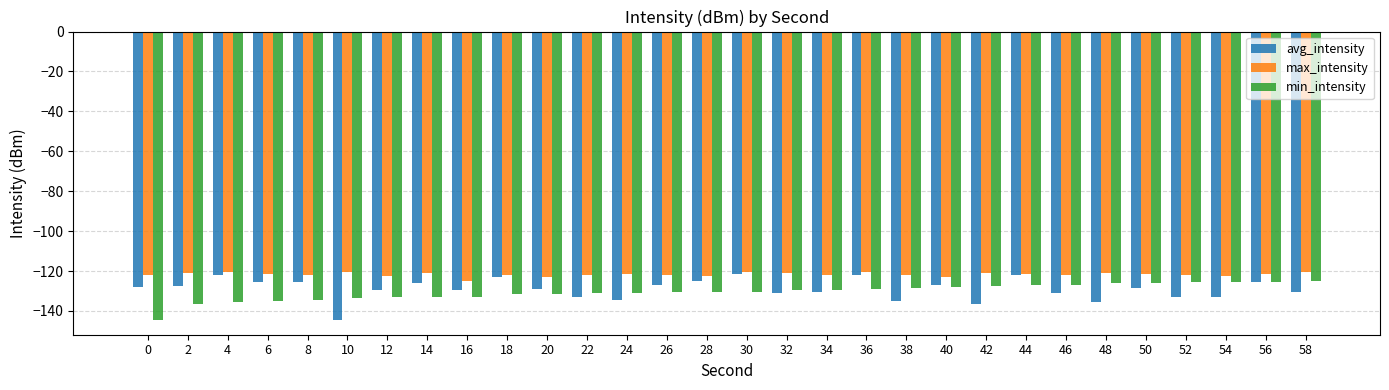

What is the total value across all series at 58?

-376.2